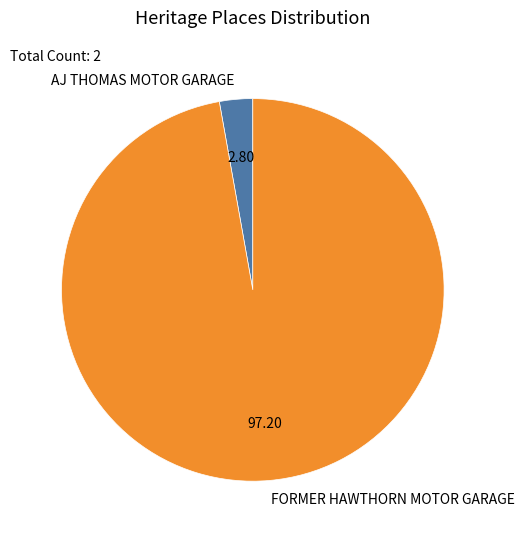

Is it true that FORMER HAWTHORN MOTOR GARAGE is 97% of the pie?

True